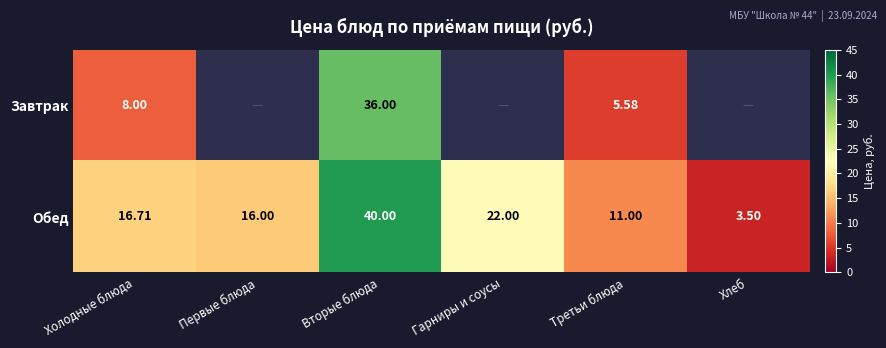

Rank the categories by Обед value from lowest to highest.

Хлеб, Третьи блюда, Первые блюда, Холодные блюда, Гарниры и соусы, Вторые блюда